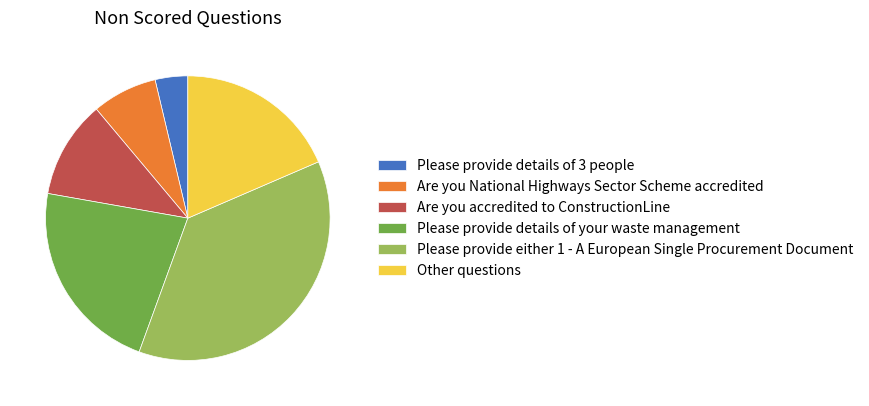

Approximately how many times larger is the value at Are you accredited to ConstructionLine compared to Please provide details of 3 people?

3.0